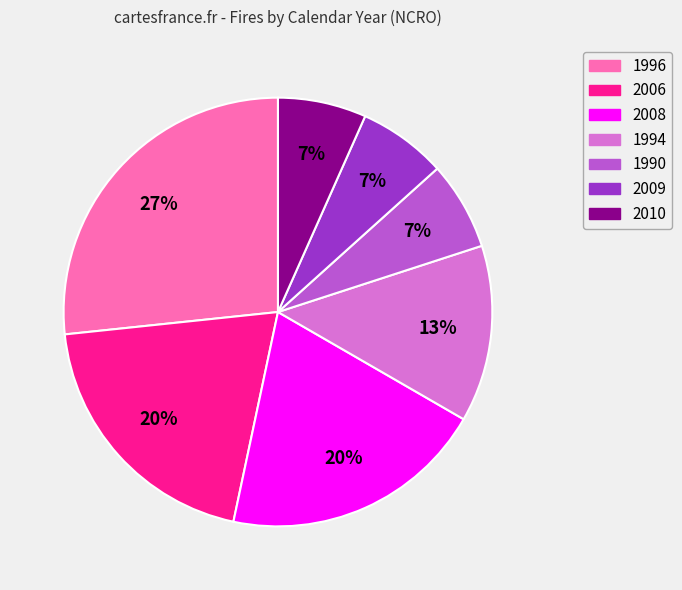

Is 1990 the majority of the pie?

No